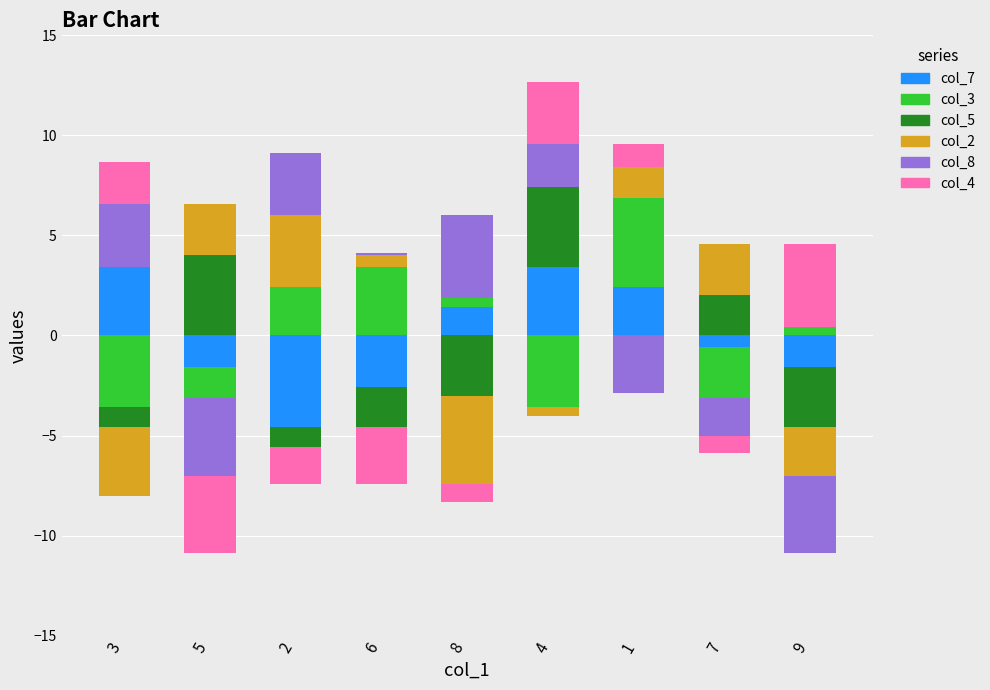

What is the sum of the col_8 values at 6 and 3?

3.2